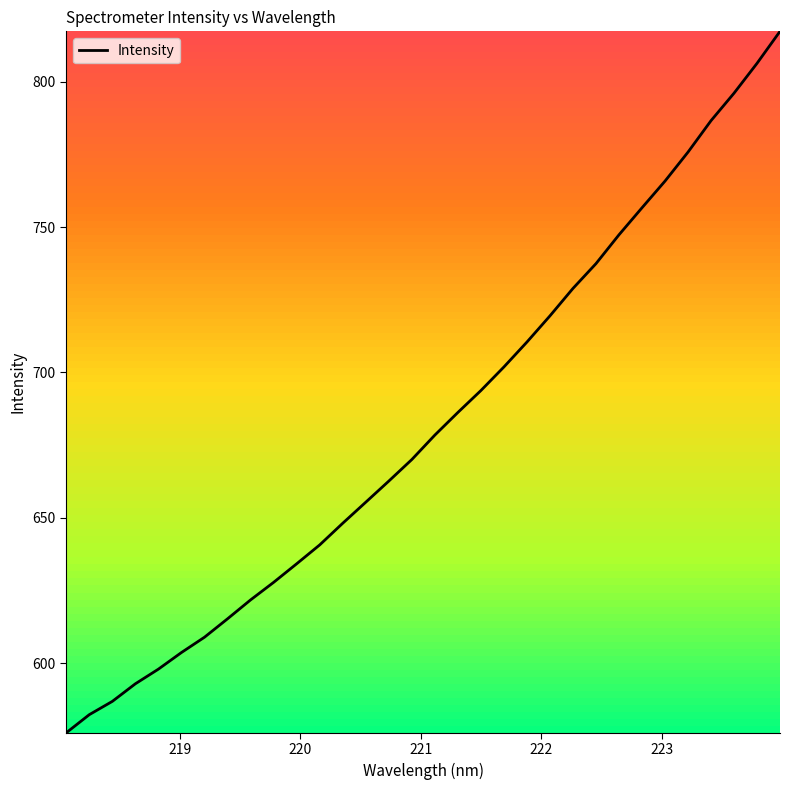

What is the maximum value shown in the chart?

817.3